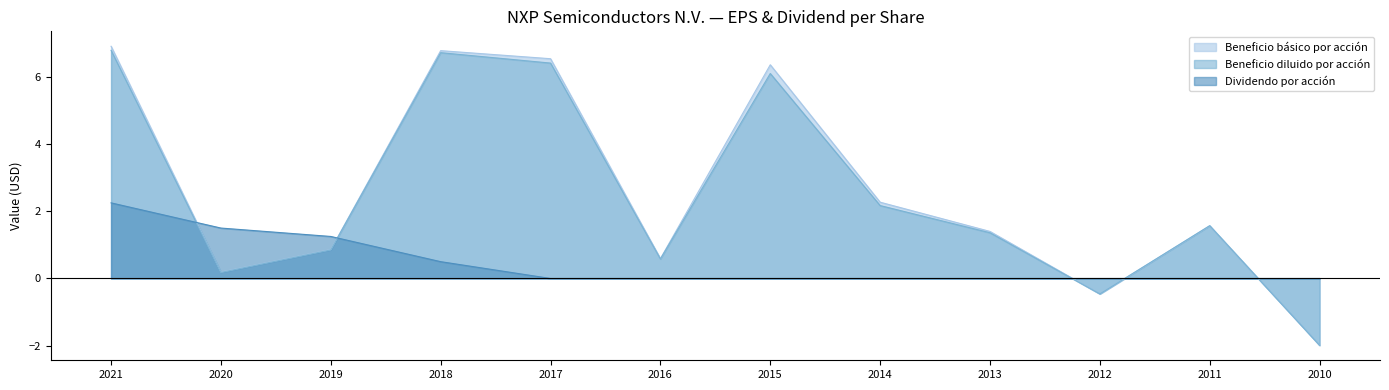

How many negative values does the Beneficio diluido por acción series have?

2